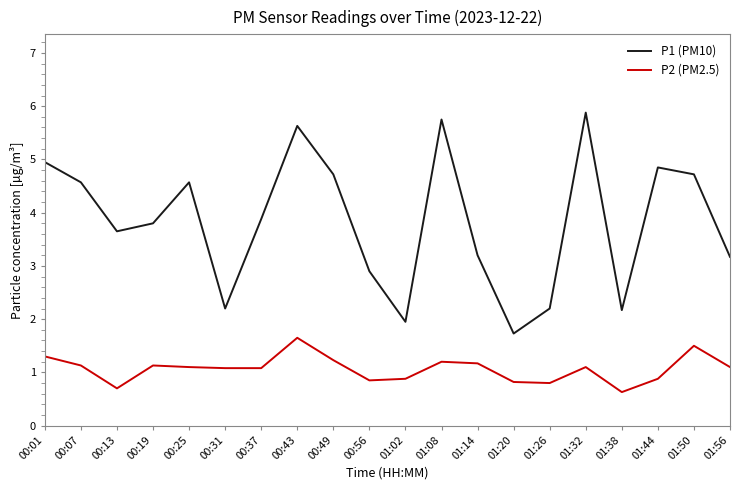

How many interior local peaks does the P1 (PM10) series have?

5